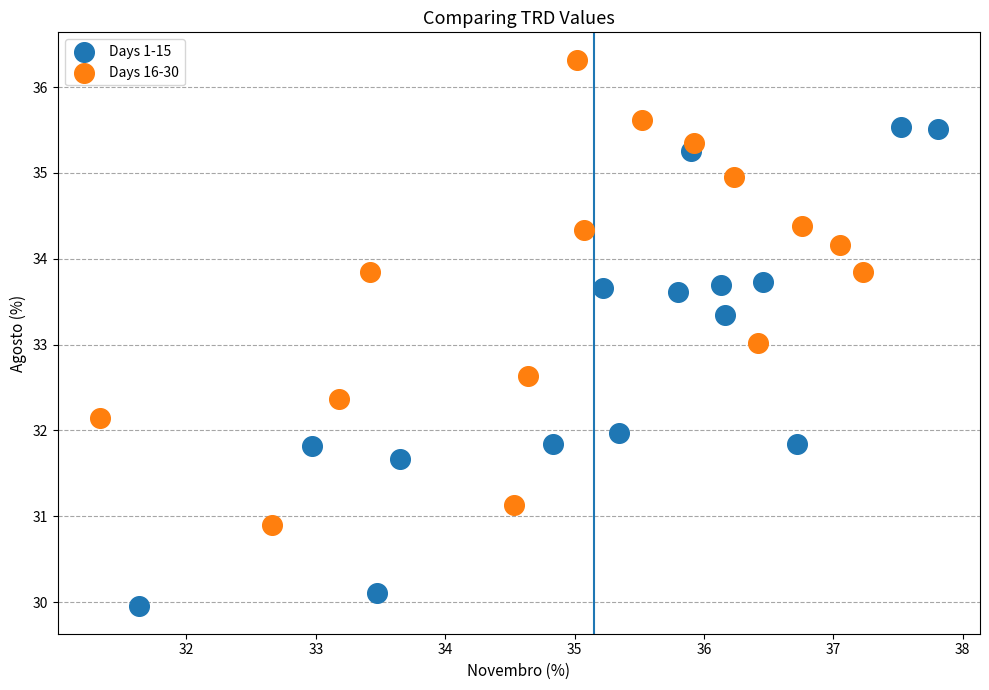

Which series contains the highest Y value?

Days 16-30